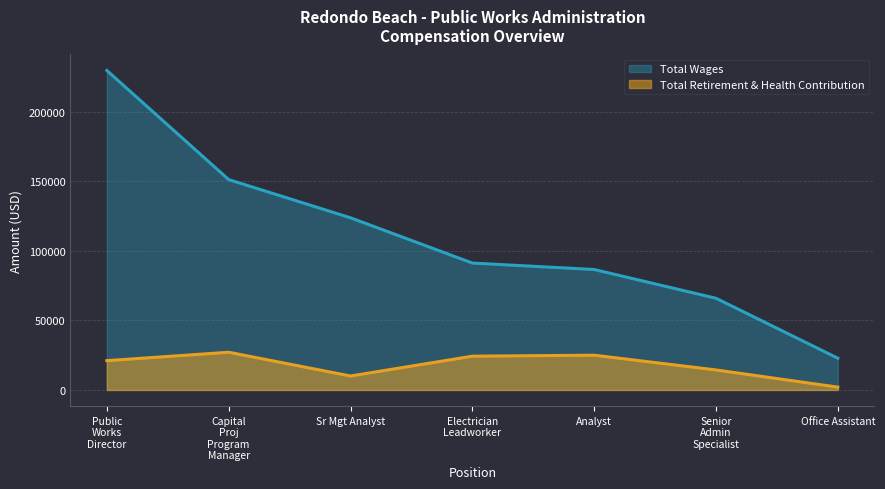

Which series has the widest spread of values?

Total Wages